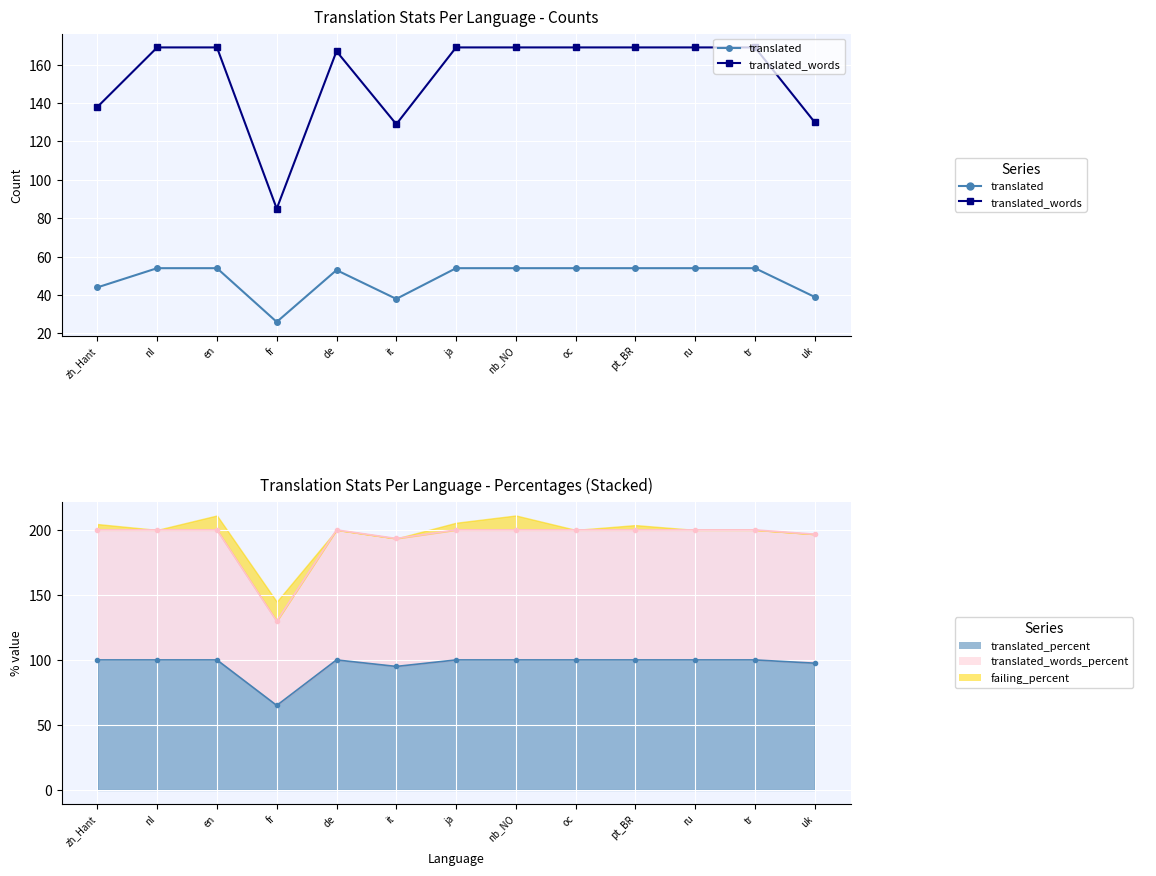

Is this an area chart (filled region under the line)?

No